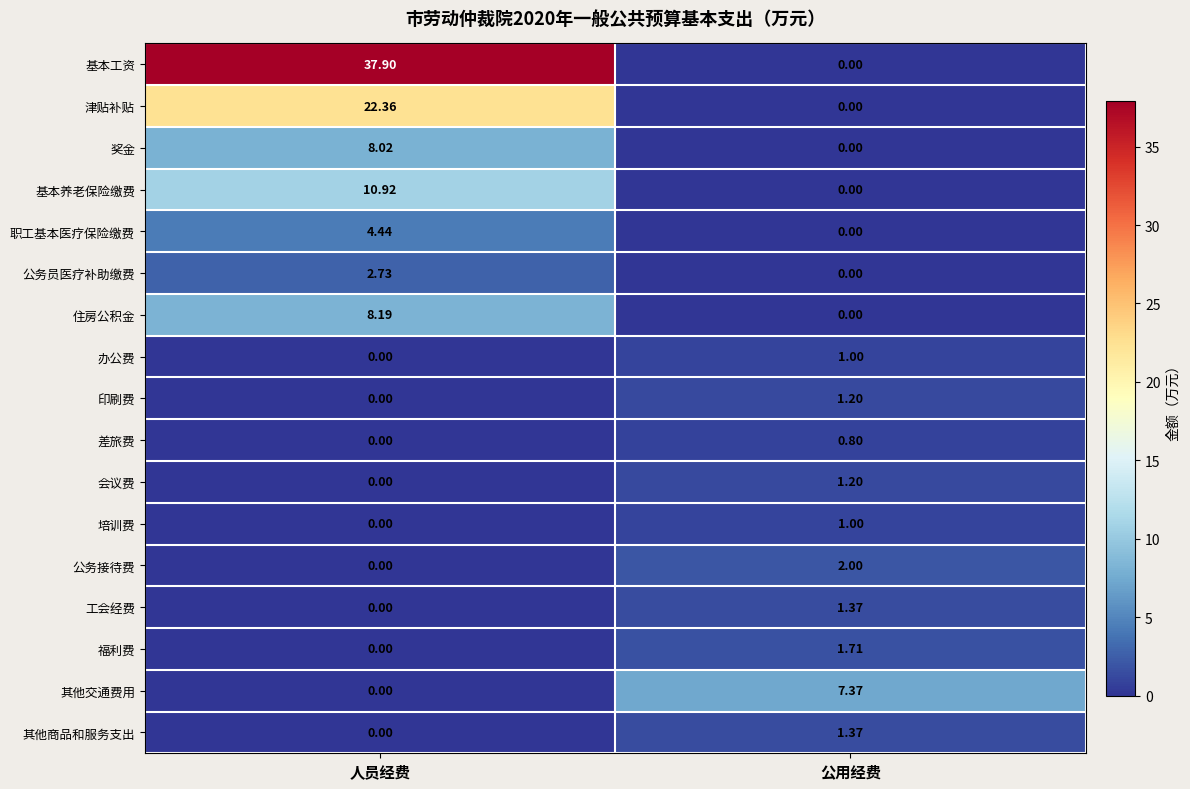

Rank the categories by 工会经费 value from highest to lowest.

公用经费, 人员经费